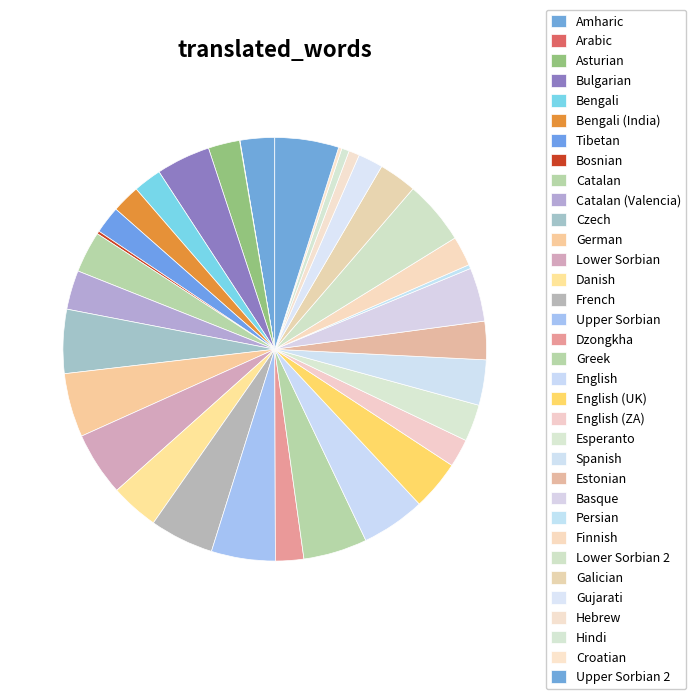

To the nearest percent, what portion does Bulgarian represent?

4%